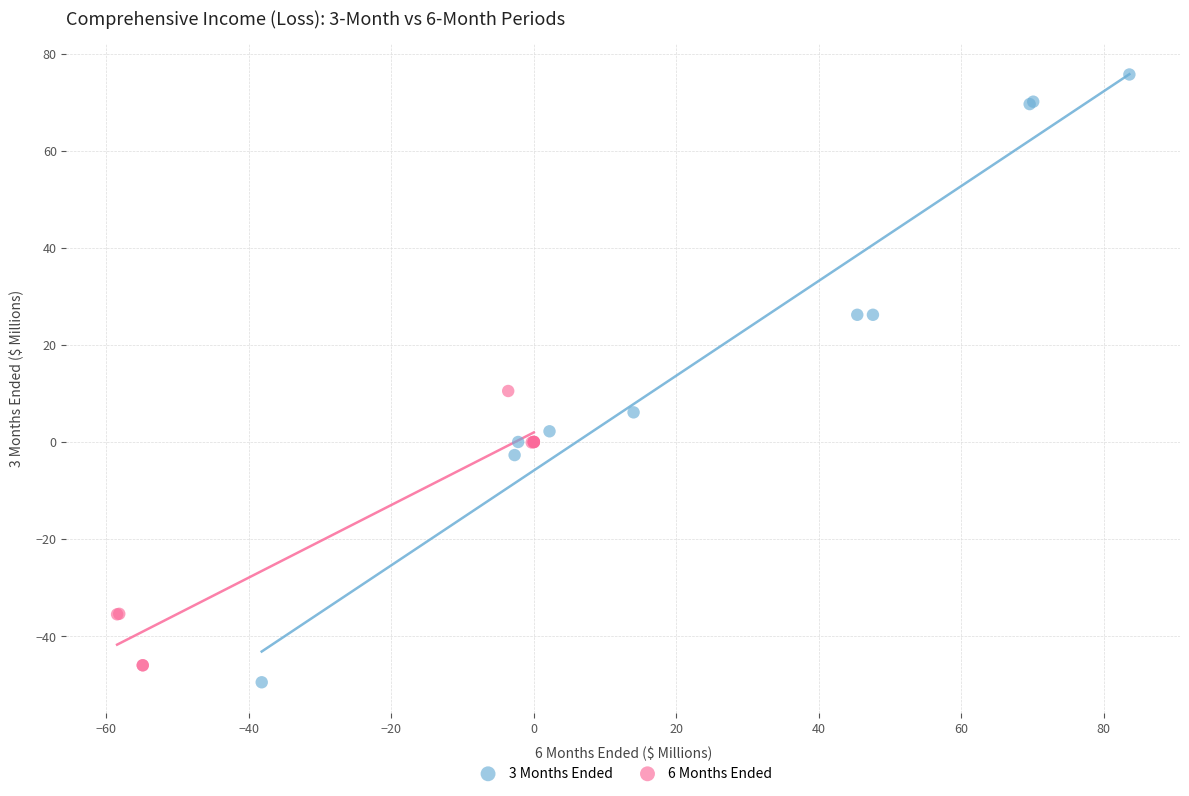

Which series reaches the maximum Y coordinate?

3 Months Ended